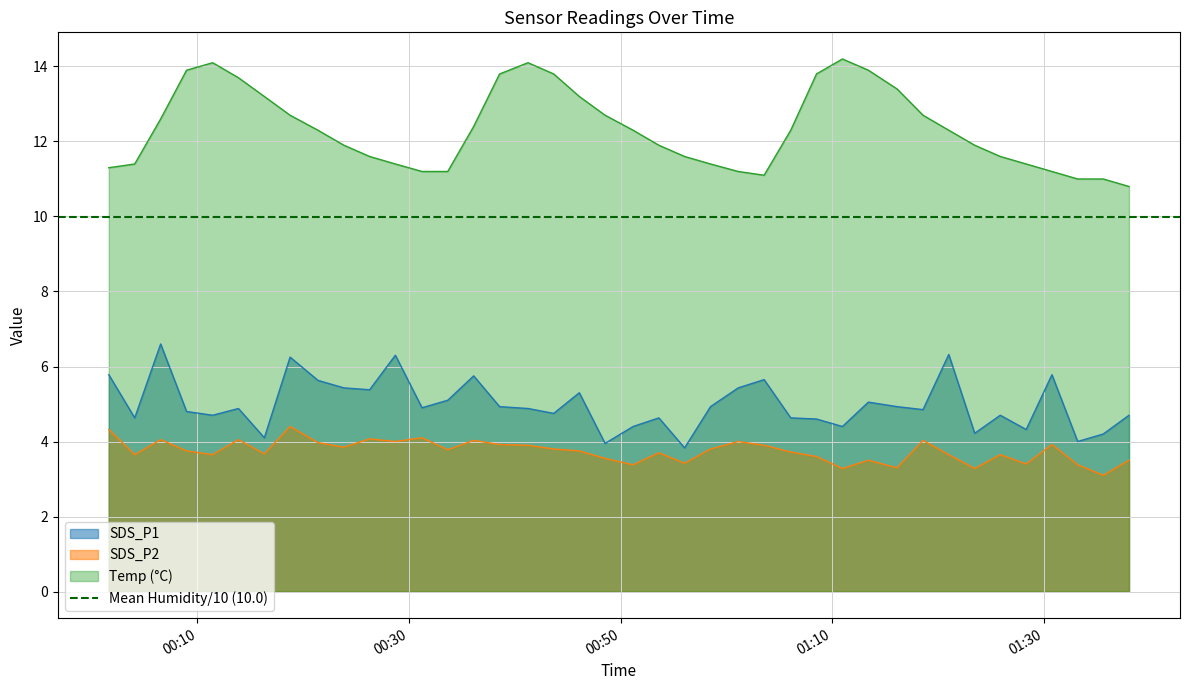

What is the minimum value for SDS_P1?

3.8